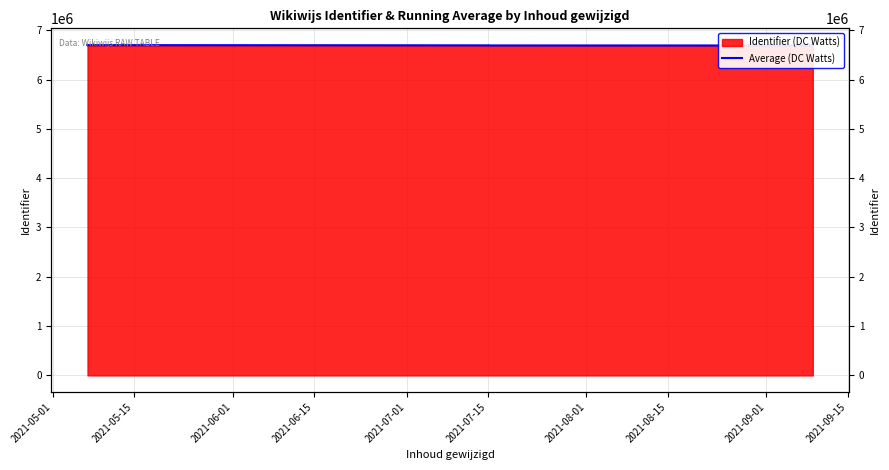

How many data points are above 6692500?

6